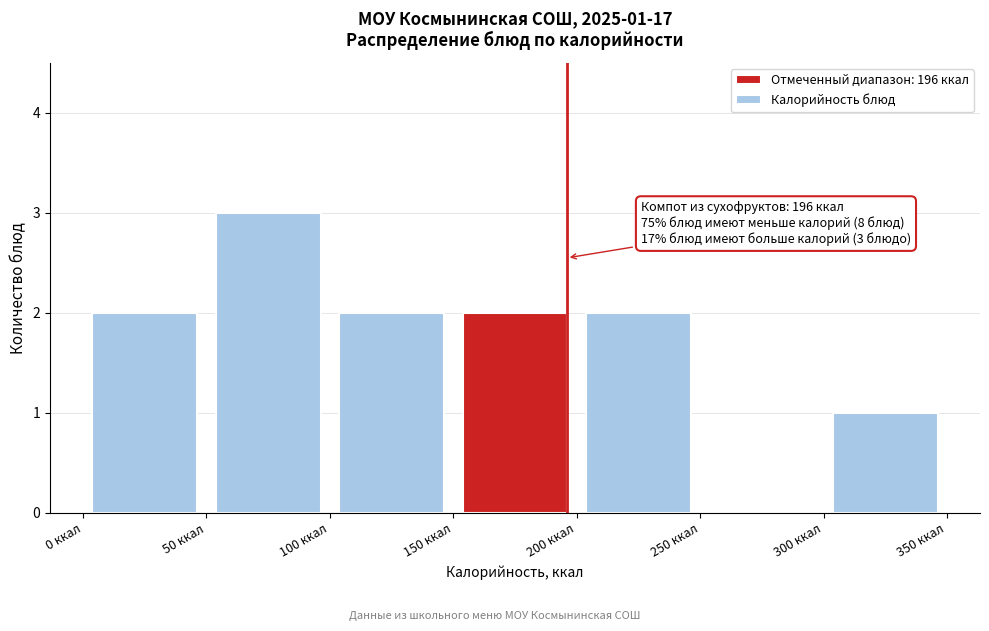

Over which range of the x-axis is the bar tallest?

50 to 100